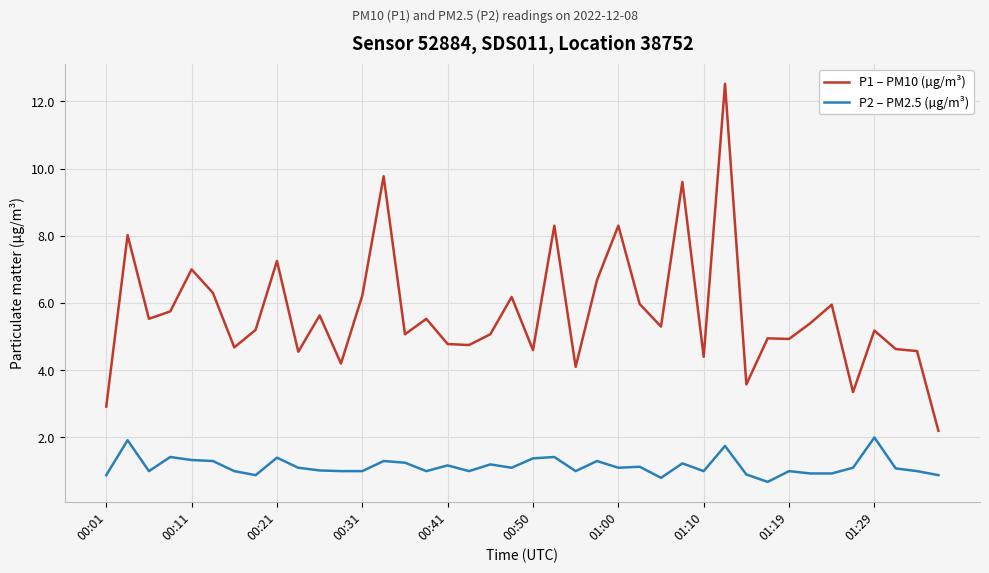

What is the maximum value for P1 – PM10 (µg/m³)?

12.5